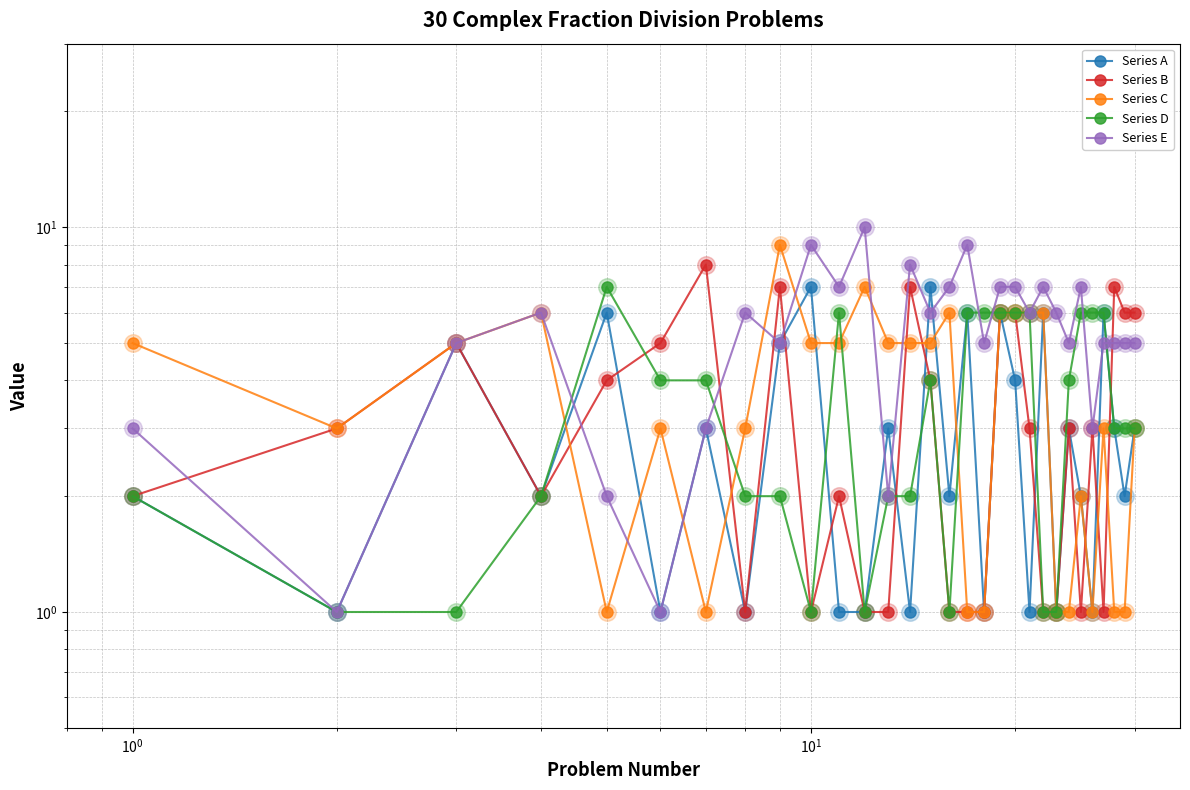

Is the value of Series E at 21 greater than the value of Series A at $\mathdefault{10^{2}}$?

Yes